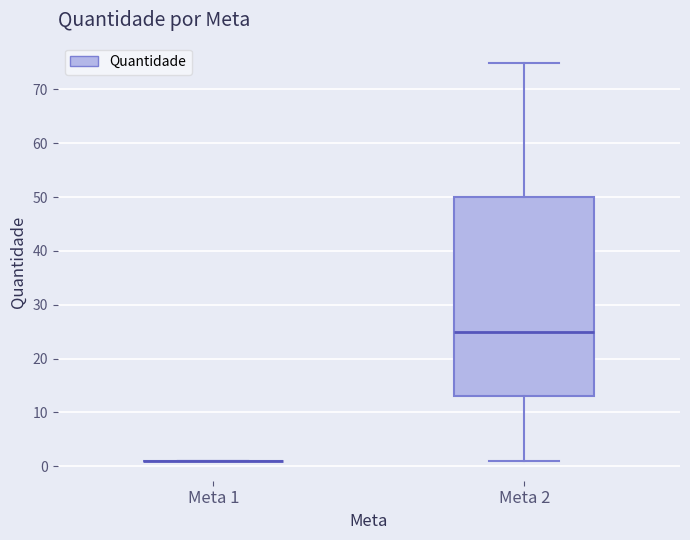

Comparing the boxes themselves (not the whiskers), which one is the tallest?

Meta 2